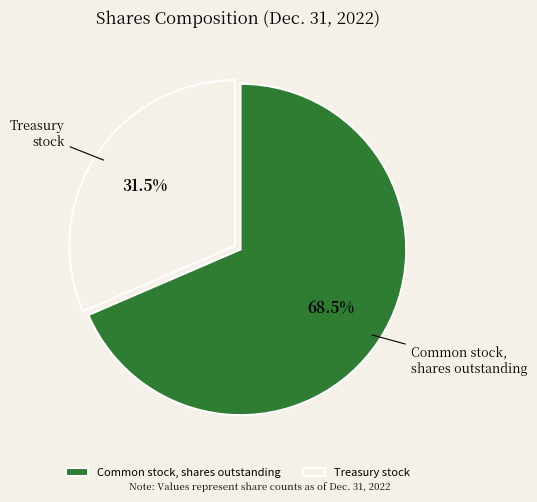

Which category accounts for the majority?

Common stock, shares outstanding